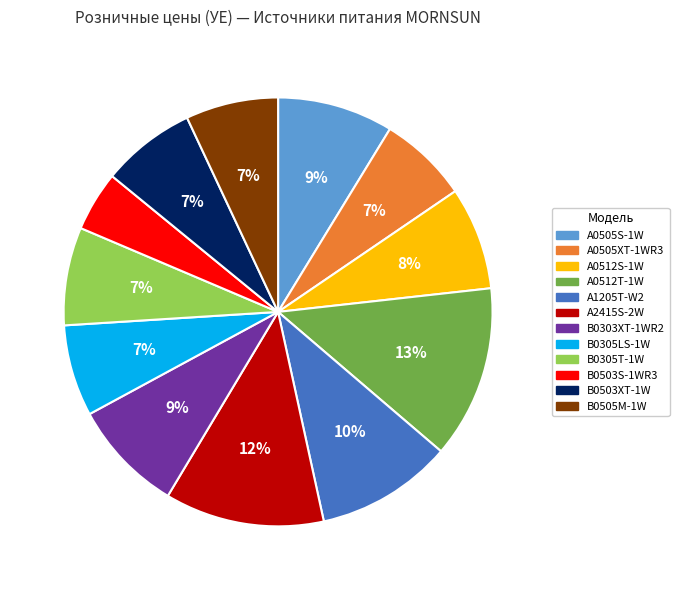

Is it true that A1205T-W2 is 17% of the pie?

False